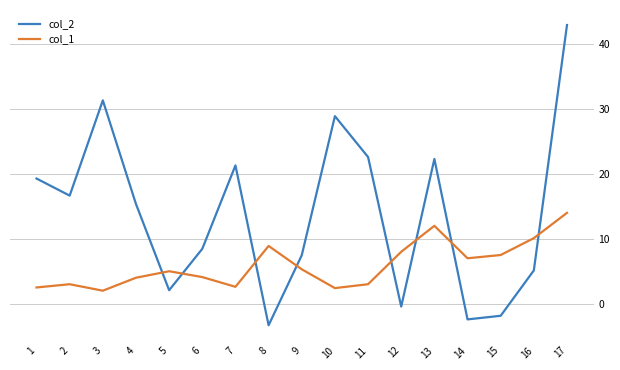

What is the difference between the maximum and minimum values in the col_2 series?

46.3